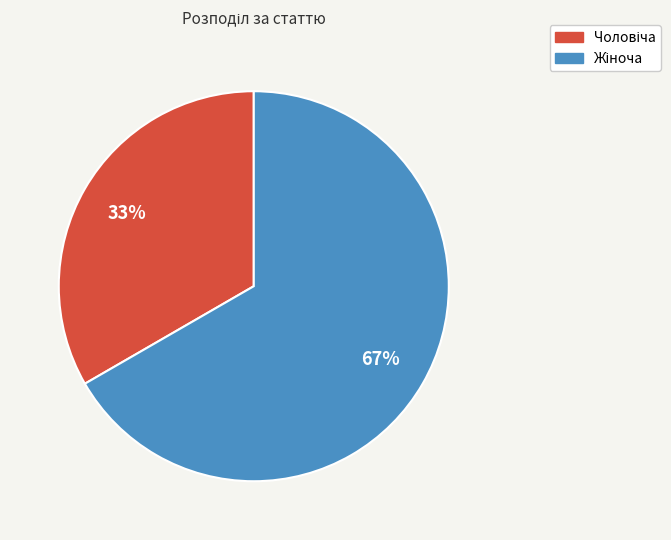

Is there any slice that represents more than half of the pie?

Yes